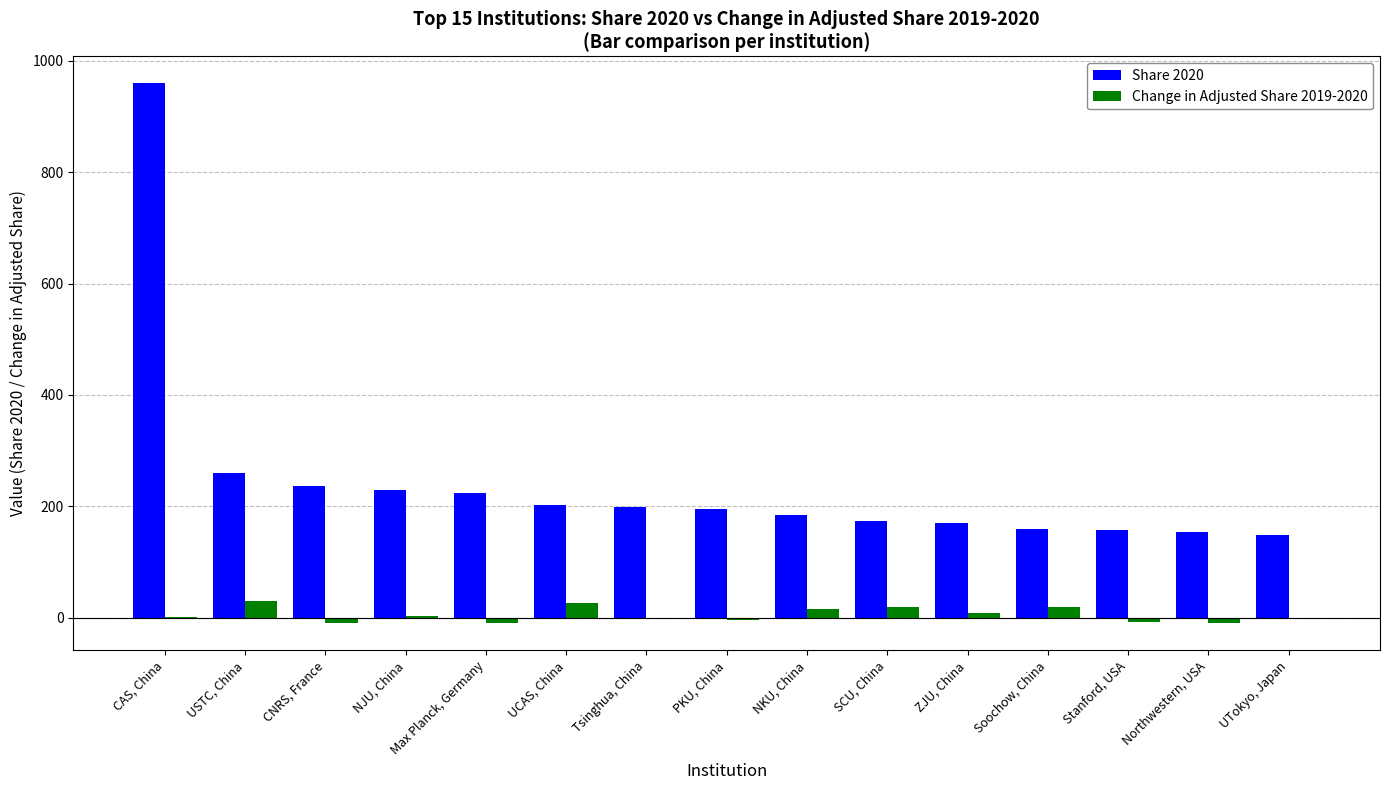

What is the average value of the Change in Adjusted Share 2019-2020 series?

5.2